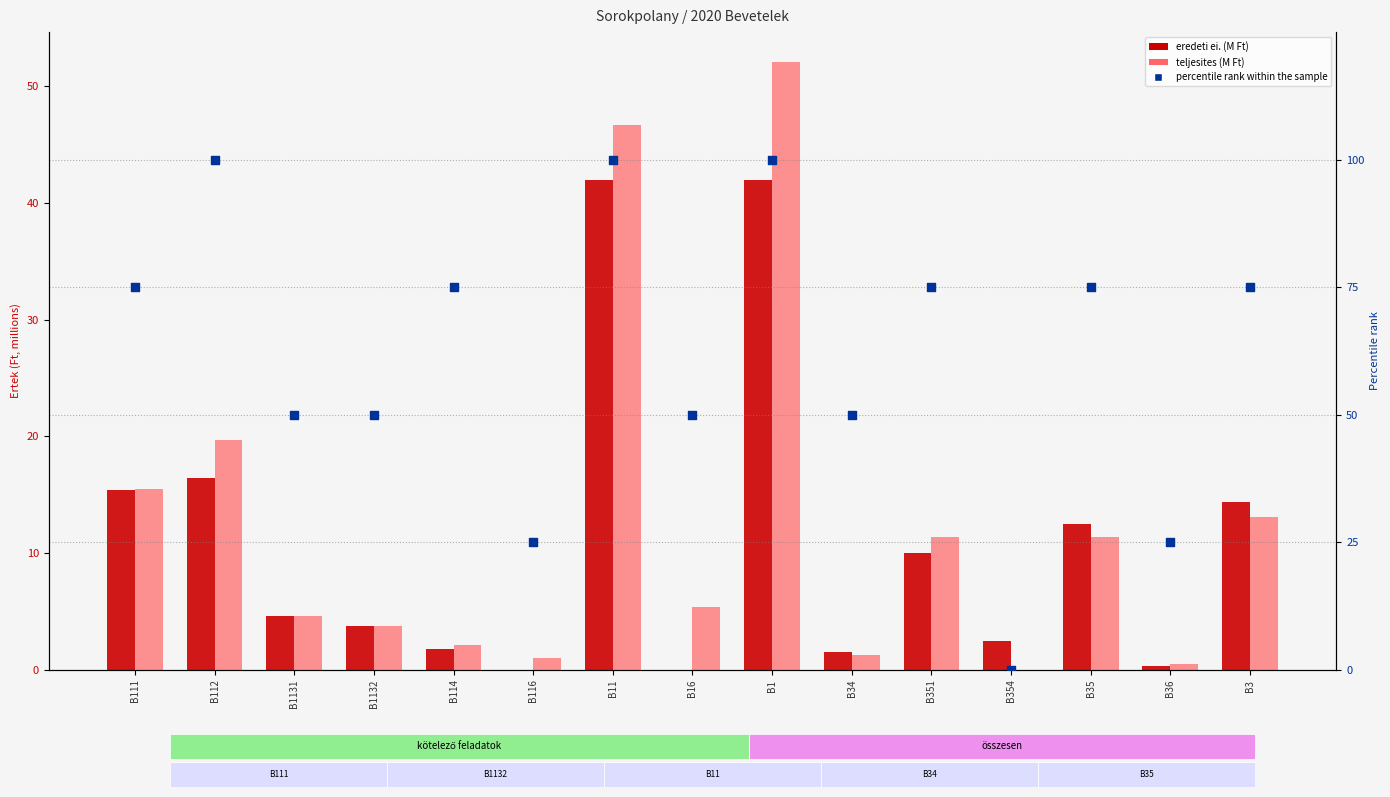

Which series has the widest spread of Y values?

percentile rank within the sample